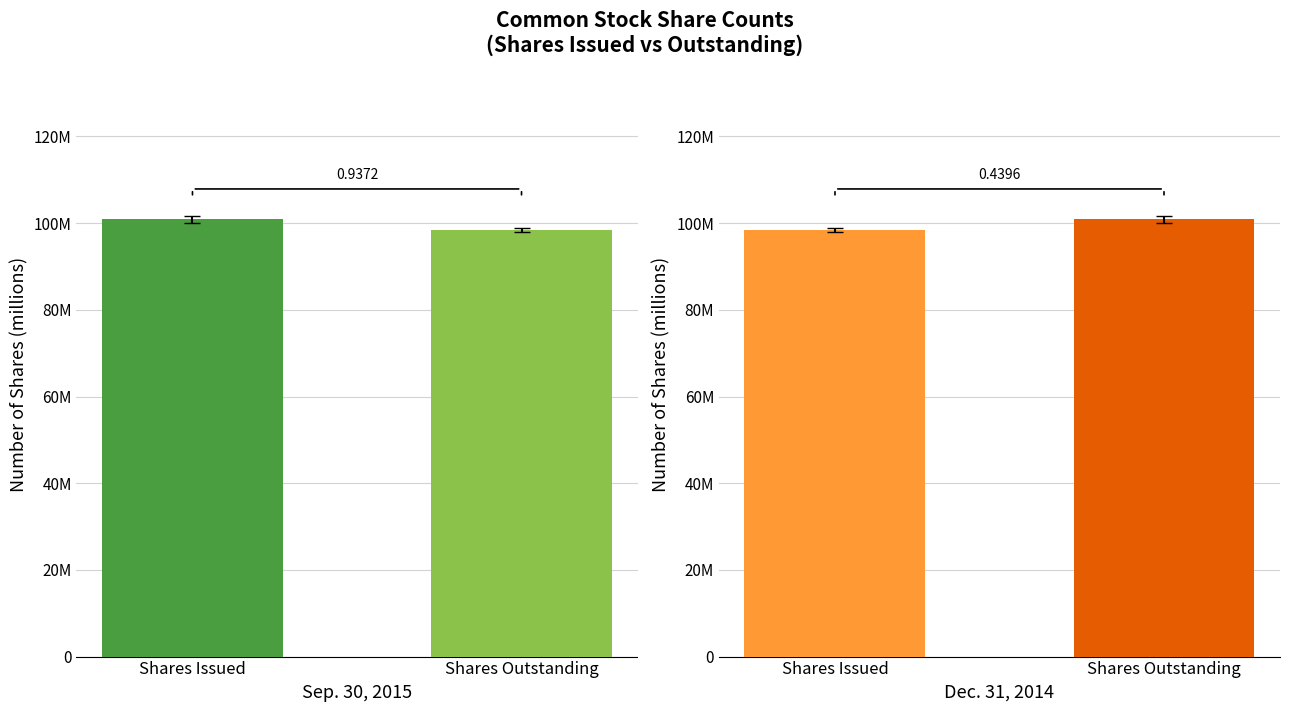

At how many categories does at least one series exceed 100?

2